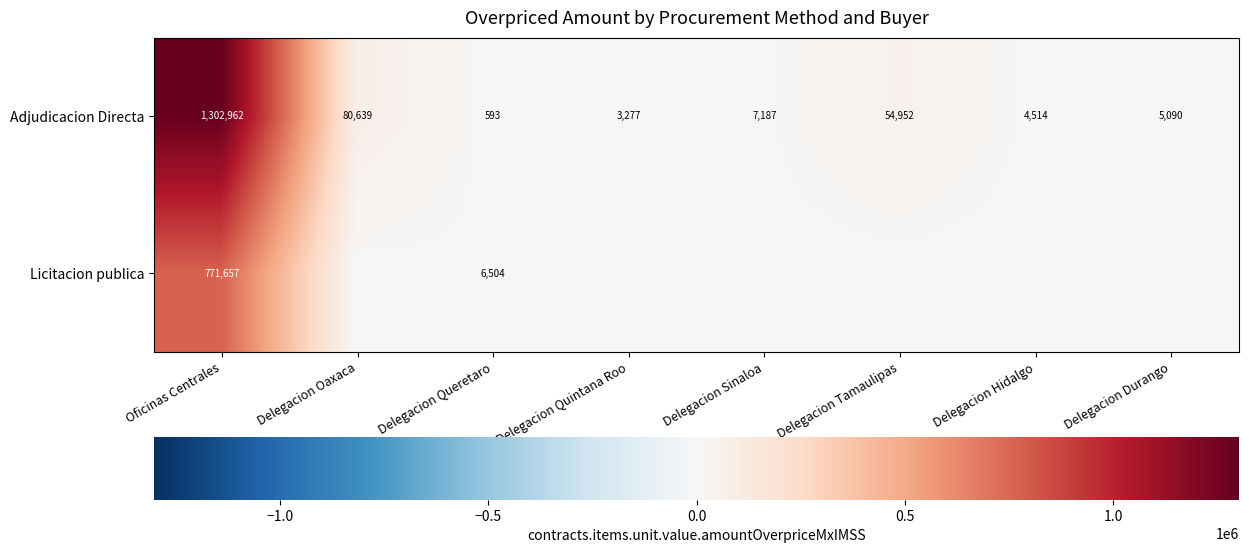

At which category does the chart reach its peak across all series?

Oficinas Centrales